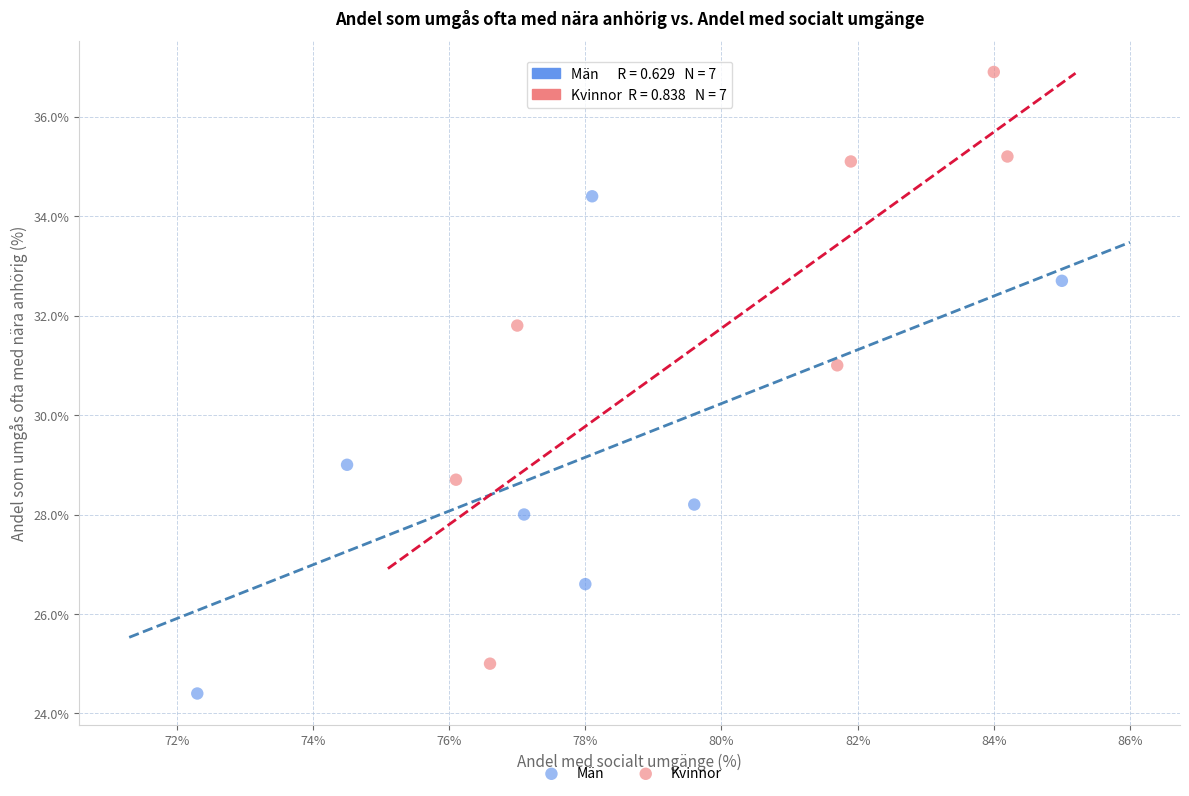

Which series contains the highest Y value?

Kvinnor